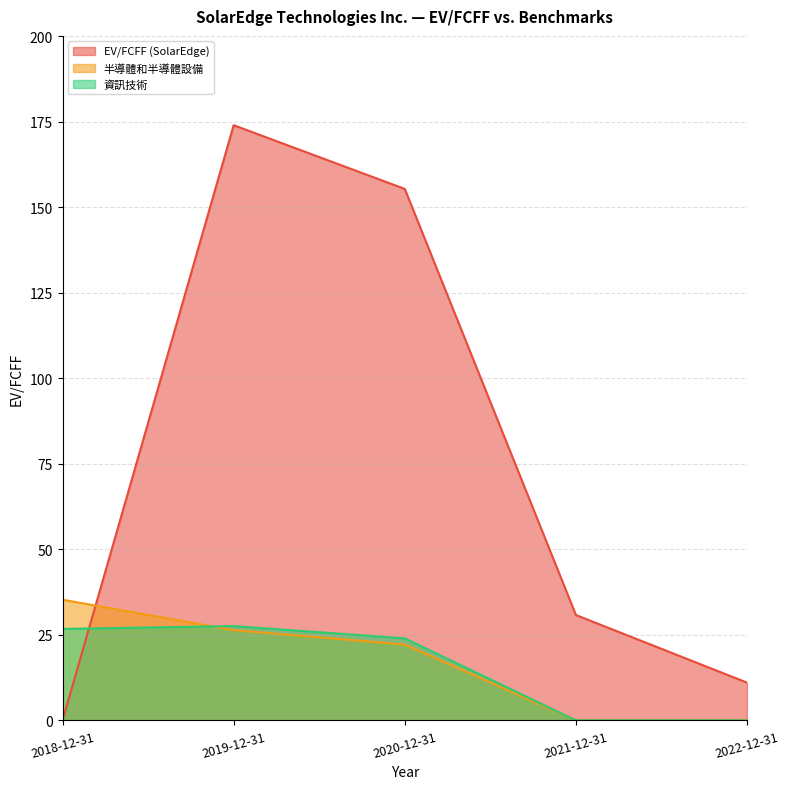

Which has a higher value, 2022-12-31 or 2021-12-31?

2021-12-31